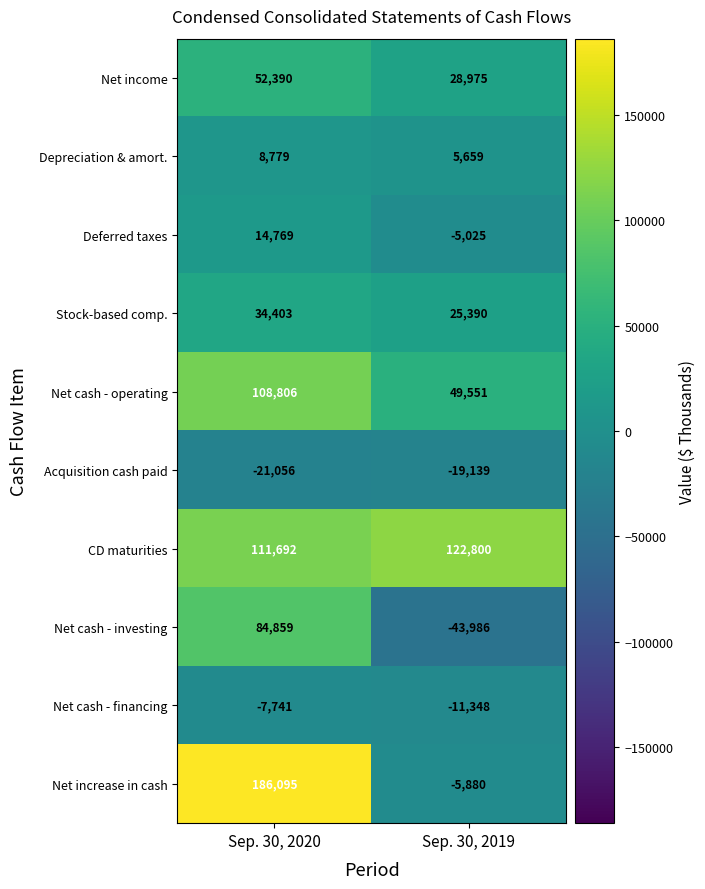

Rank the series at Sep. 30, 2020 from highest to lowest value.

Net increase in cash, CD maturities, Net cash - operating, Net cash - investing, Net income, Stock-based comp., Deferred taxes, Depreciation & amort., Net cash - financing, Acquisition cash paid